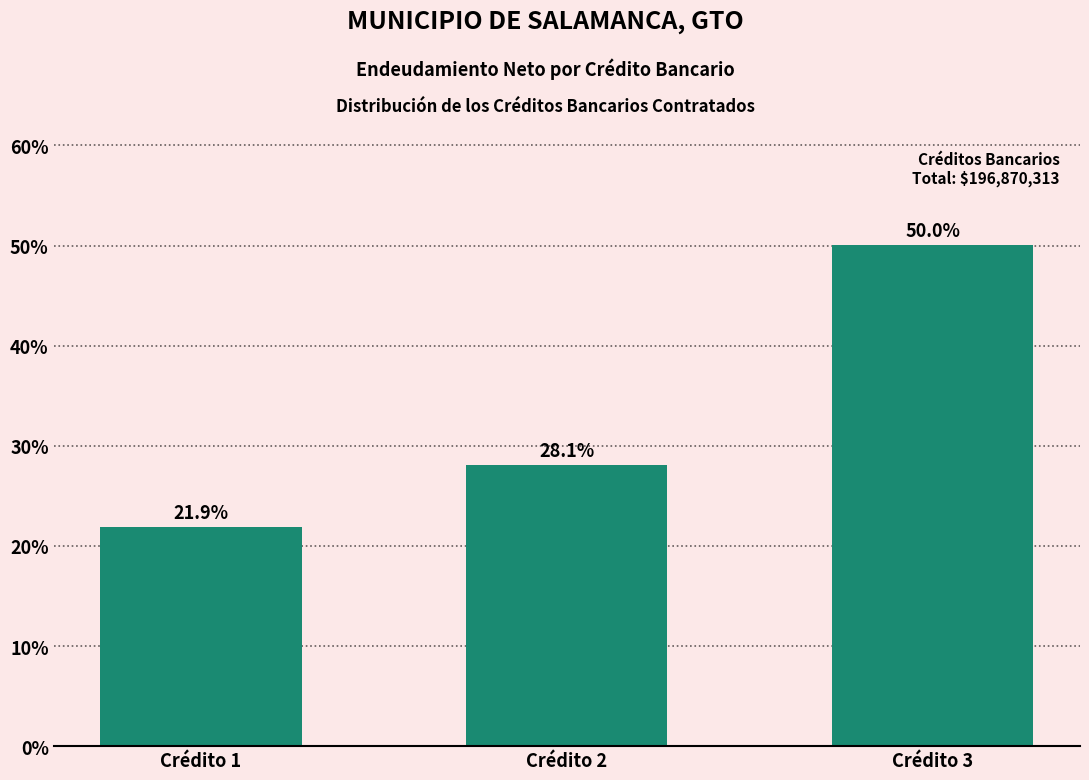

Reading left to right, extract all data points from this chart.

Crédito 1=21.9	Crédito 2=28.1	Crédito 3=50.0